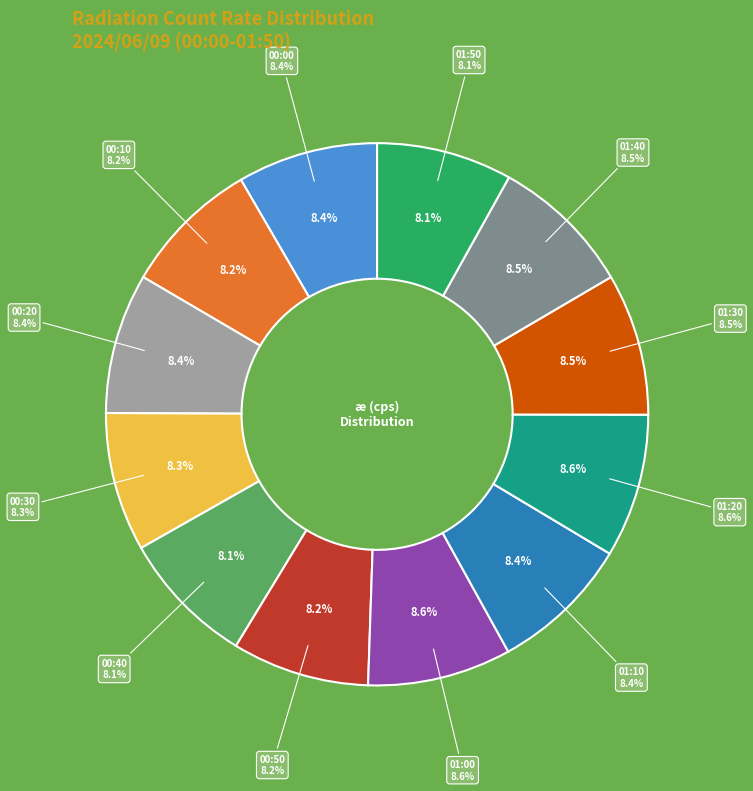

Is it true that 01:50 is 8% of the pie?

True